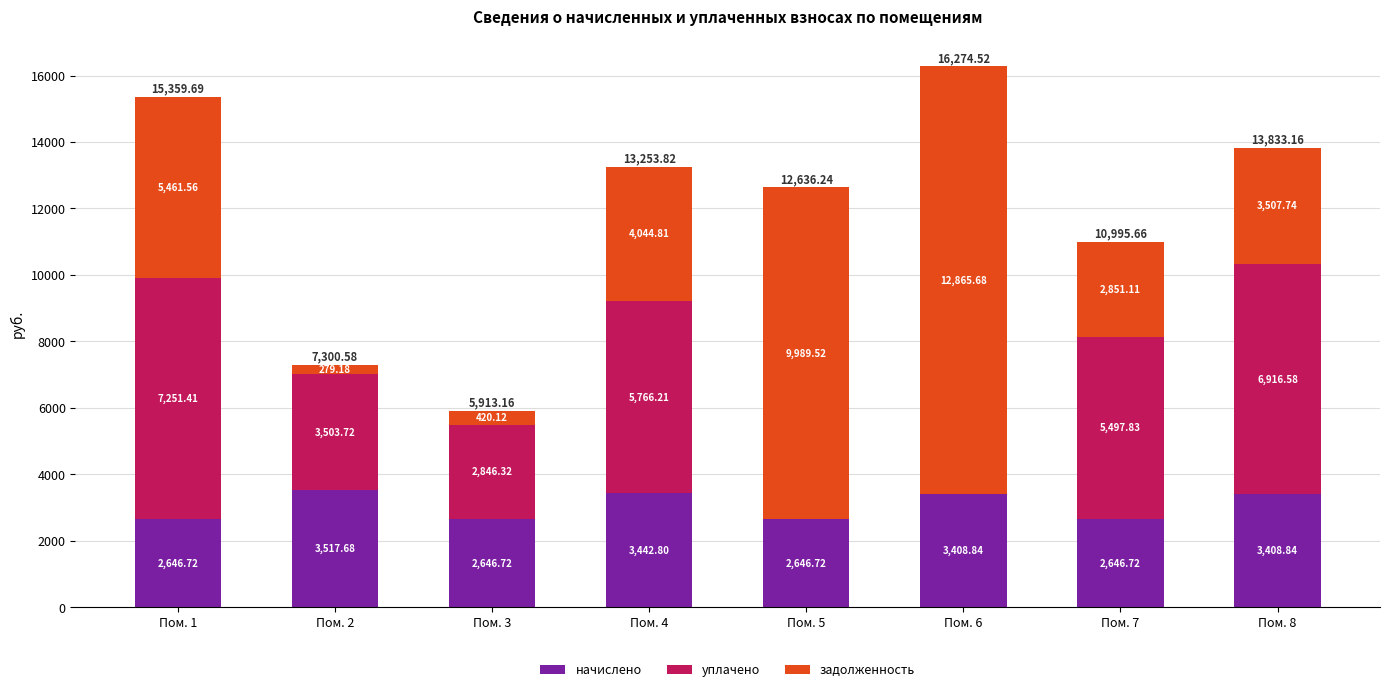

What is the total value across all series at Пом. 2?

7300.6